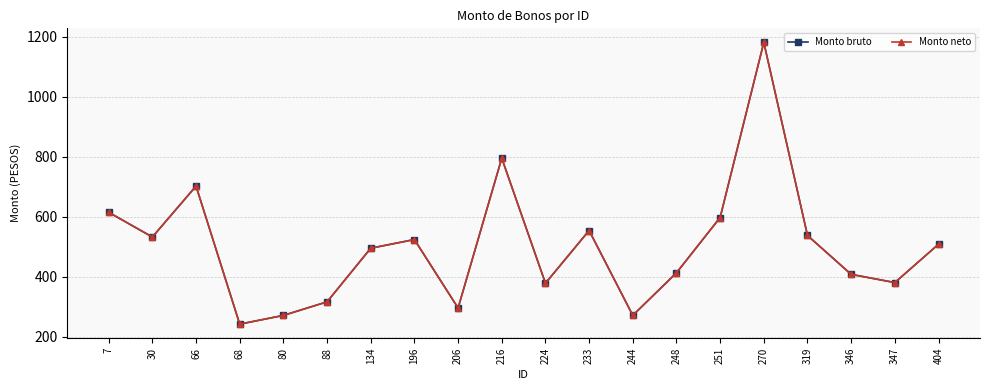

Rank the categories by Monto bruto value from lowest to highest.

68, 80, 244, 206, 88, 224, 347, 346, 248, 134, 404, 196, 30, 319, 233, 251, 7, 66, 216, 270